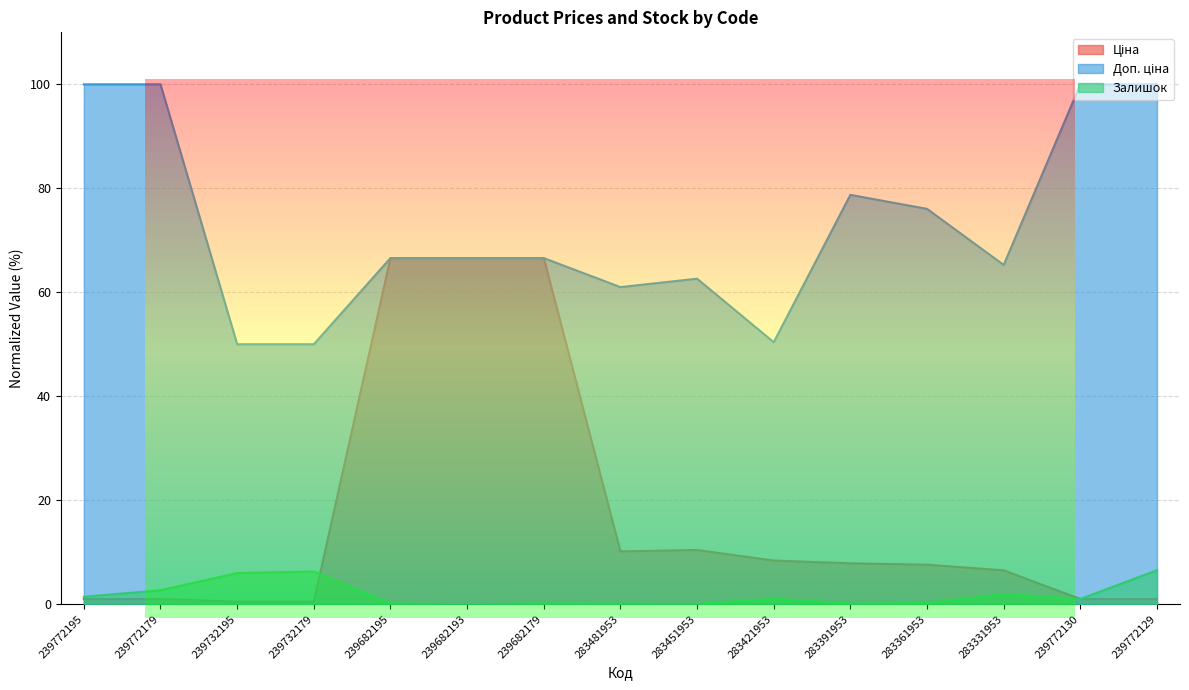

Between 283421953 and 239772129, which series saw the biggest shift?

Доп. ціна